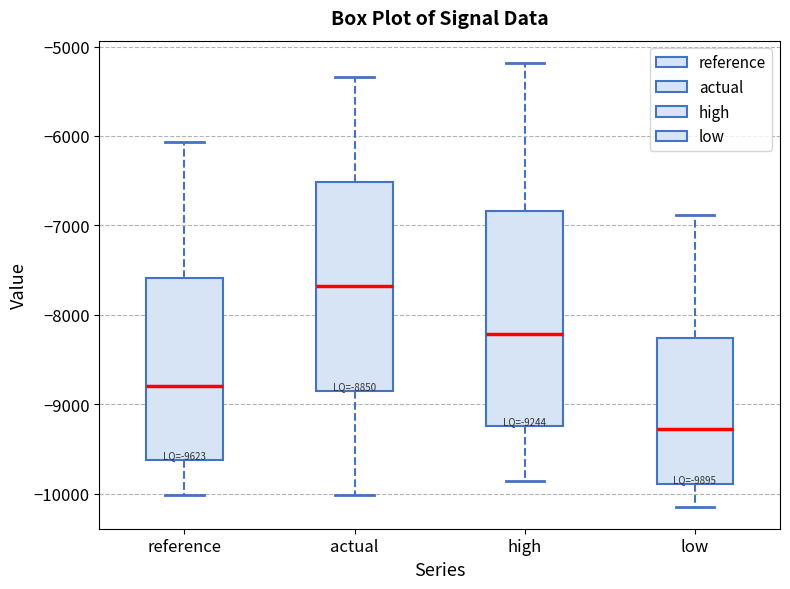

Which box has the highest median line?

actual